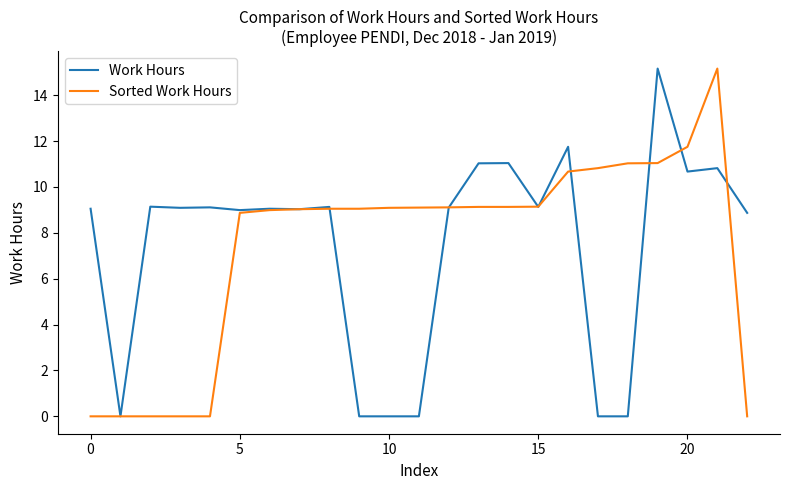

What is the greatest value displayed?

15.2